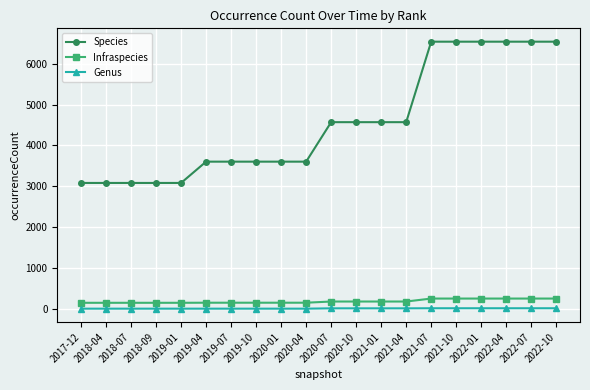

What is the label of the 16th point from the left?

2021-10